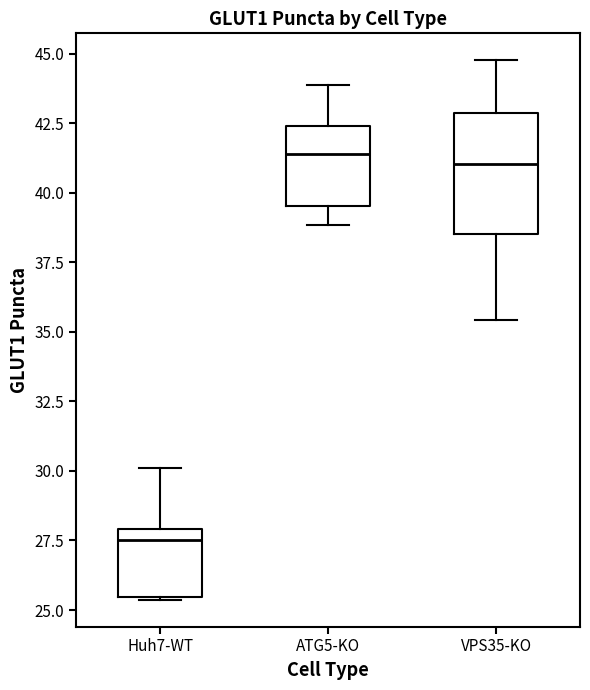

Comparing the boxes themselves (not the whiskers), which one is the tallest?

VPS35-KO